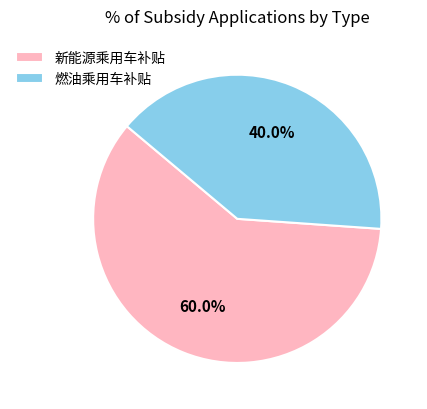

Combined, what portion of the pie is 燃油乘用车补贴 and 新能源乘用车补贴?

100.0%